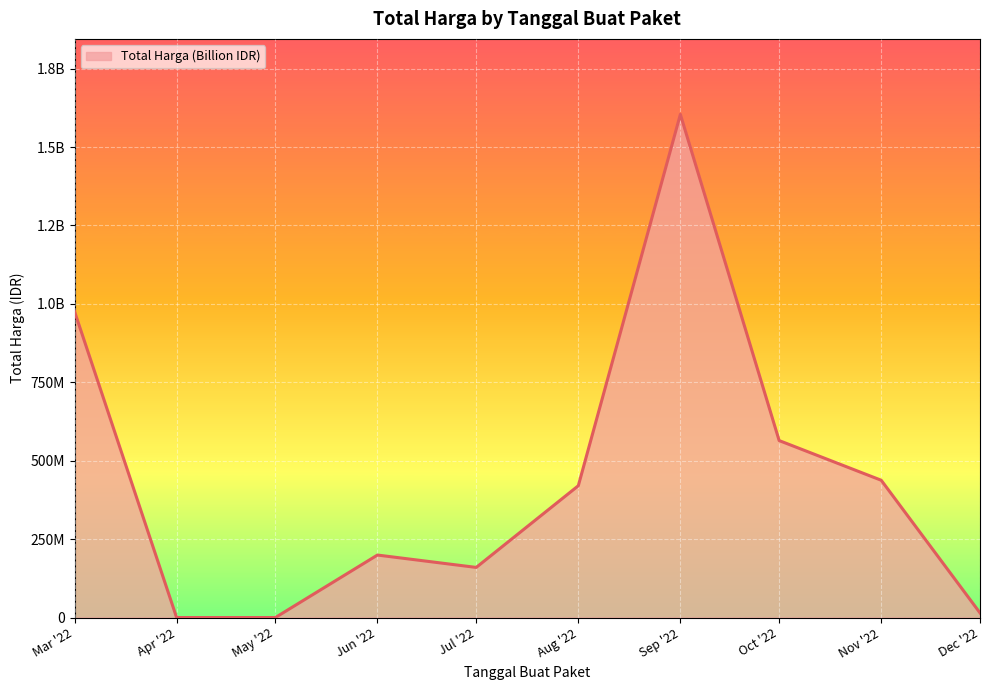

Reading left to right, what are all the values shown in this chart?

Mar '22=975830025	Apr '22=0	May '22=0	Jun '22=199200000	Jul '22=159750000	Aug '22=420075000	Sep '22=1604159000	Oct '22=564171150	Nov '22=437660000	Dec '22=14750000